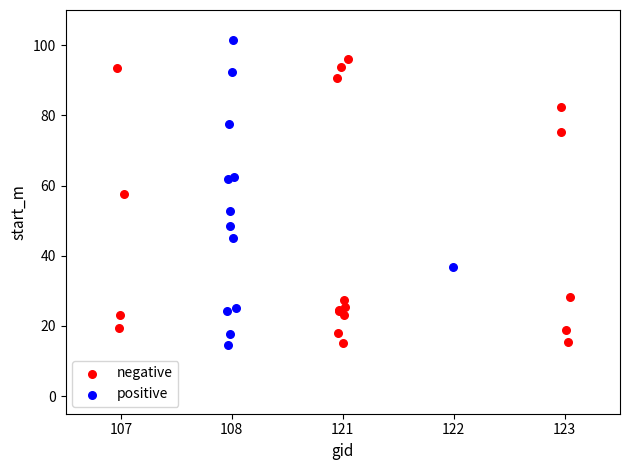

Which series reaches the maximum Y coordinate?

positive